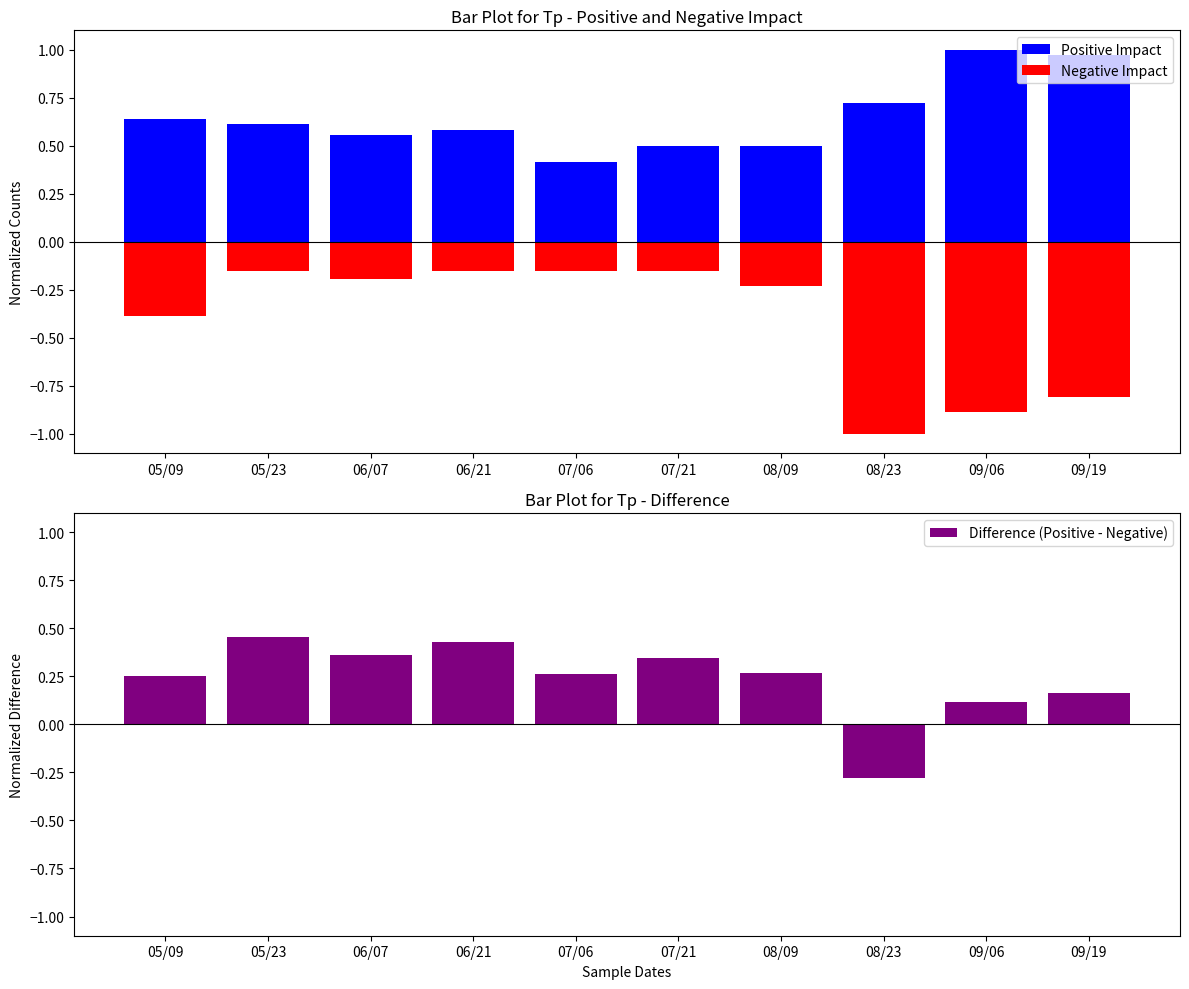

What is the smallest value displayed?

-1.0